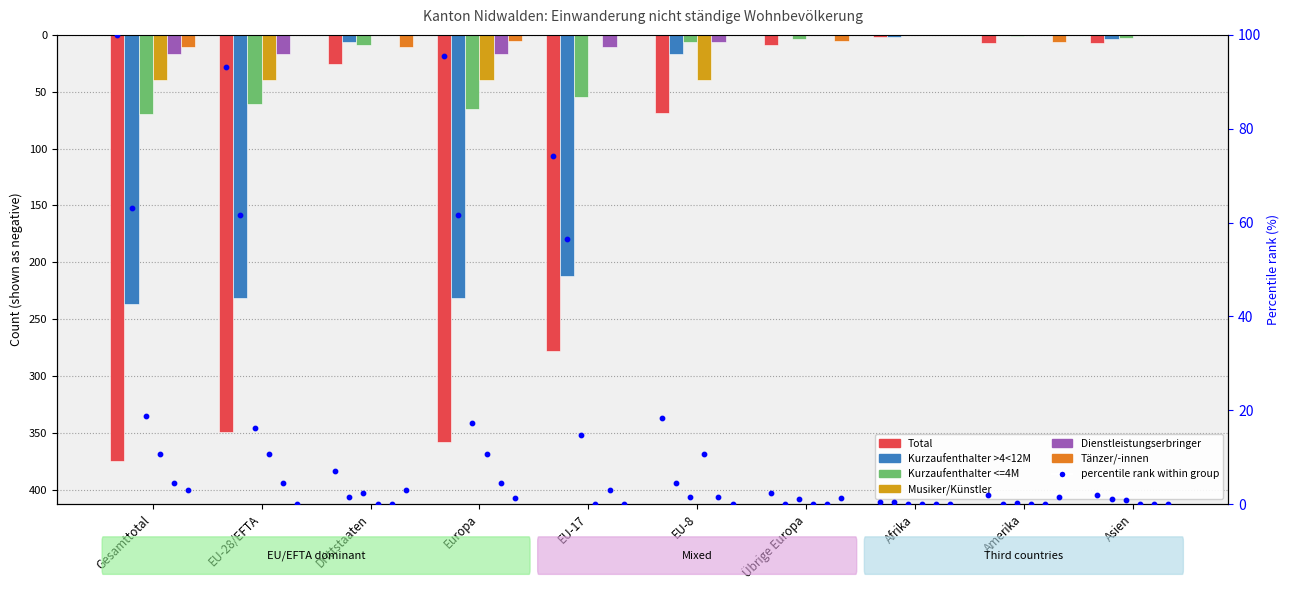

What are all the series names shown in the legend?

Total, Kurzaufenthalter >4<12M, Kurzaufenthalter <=4M, Musiker/Künstler, Dienstleistungserbringer, Tänzer/-innen